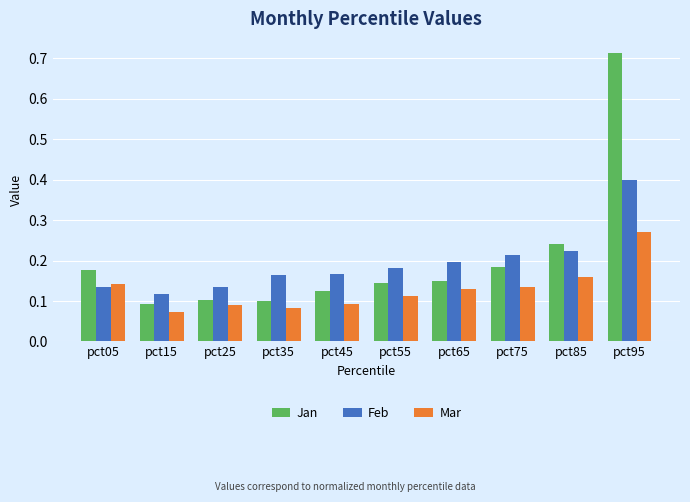

How many bars are there in each group?

3